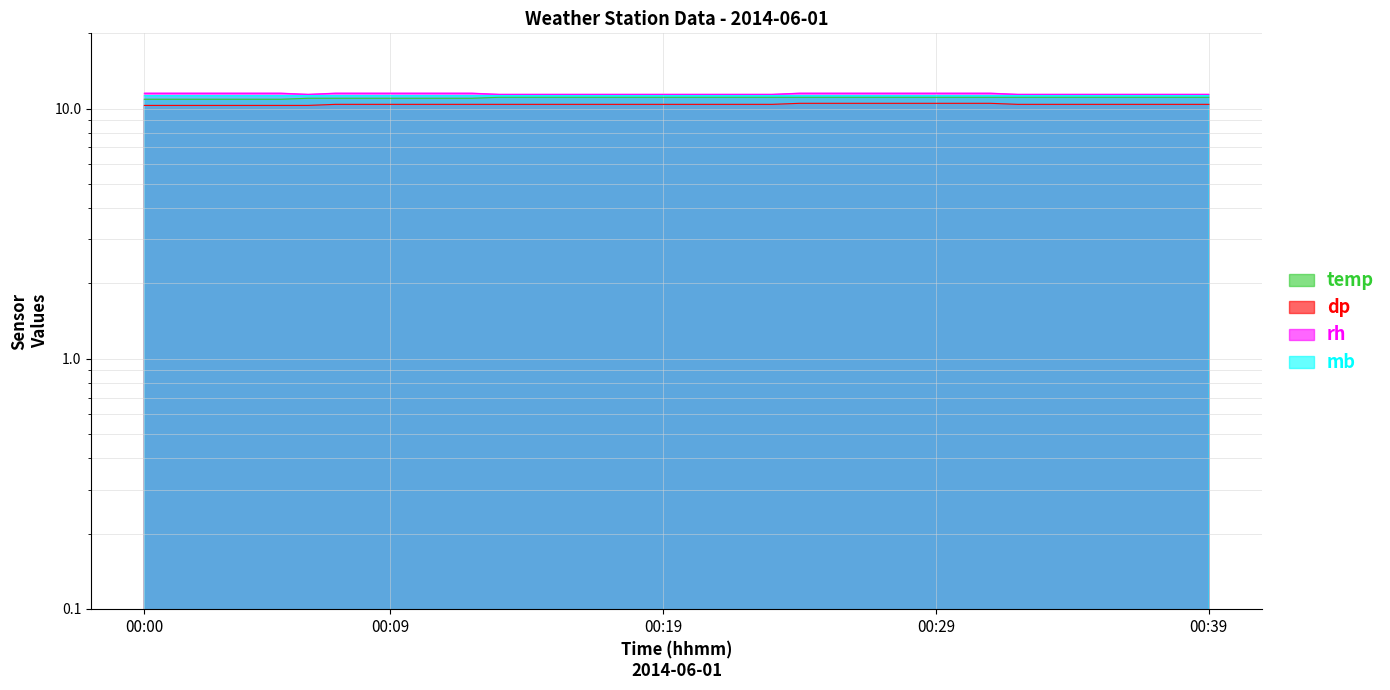

What is the sum of the mb values at 00:00 and 00:01?

22.5